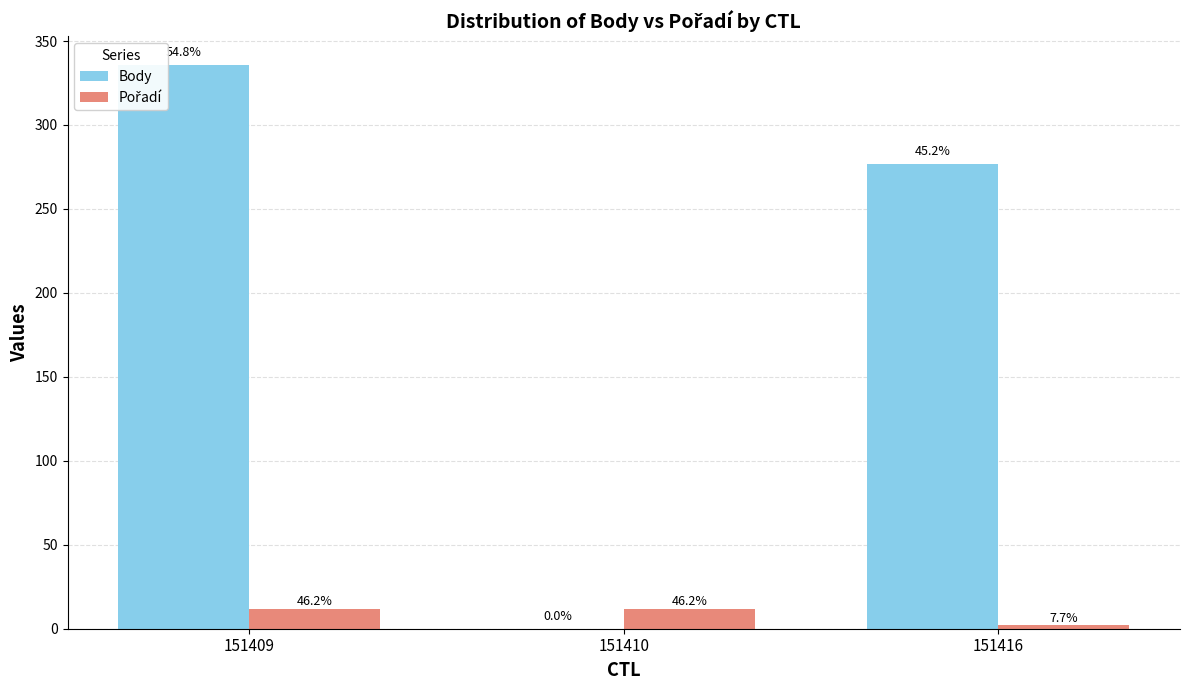

Reading left to right, extract all data points from this chart.

Body: 336	0	277
Pořadí: 12	12	2